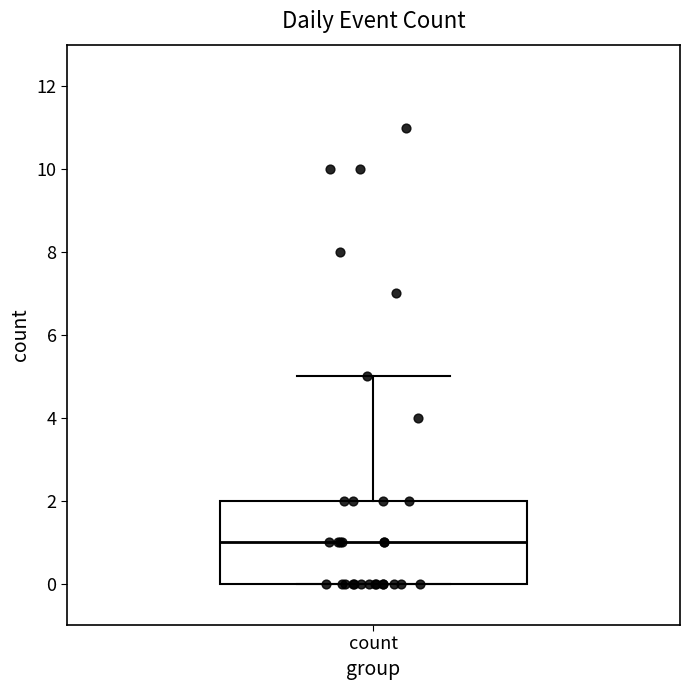

Read this box plot against the y-axis: the position of the median line, the range covered by the box, and the ends of both whiskers. The values are not printed on the chart, so give them approximately, as read against the axis.

median 1, box 0 to 2, whiskers 0 to 5